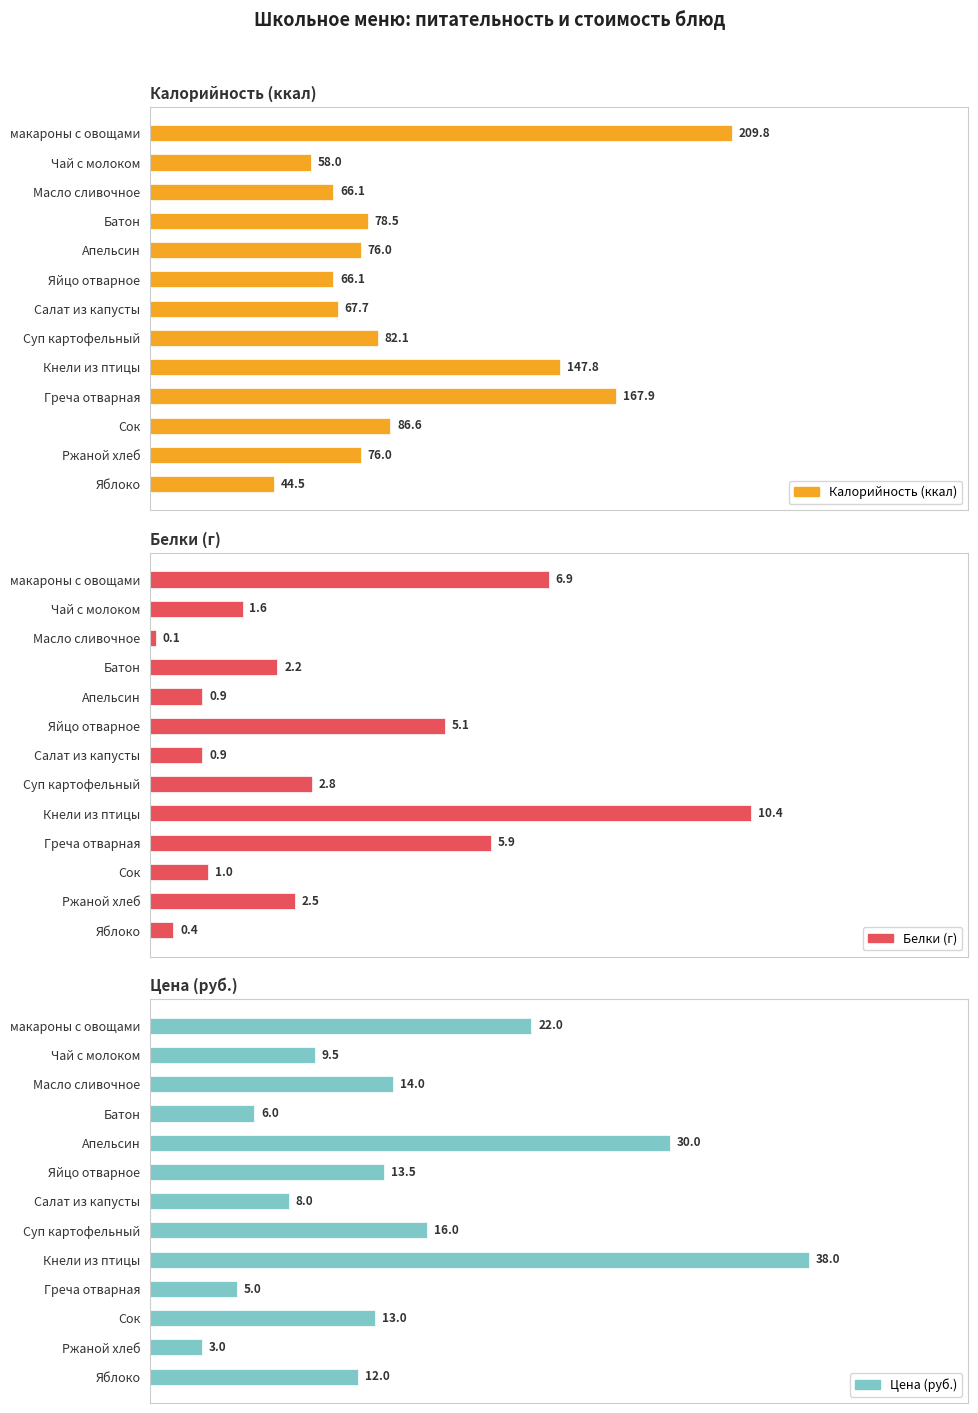

What is the difference between the second highest and second lowest values in the Белки (г) series?

6.5